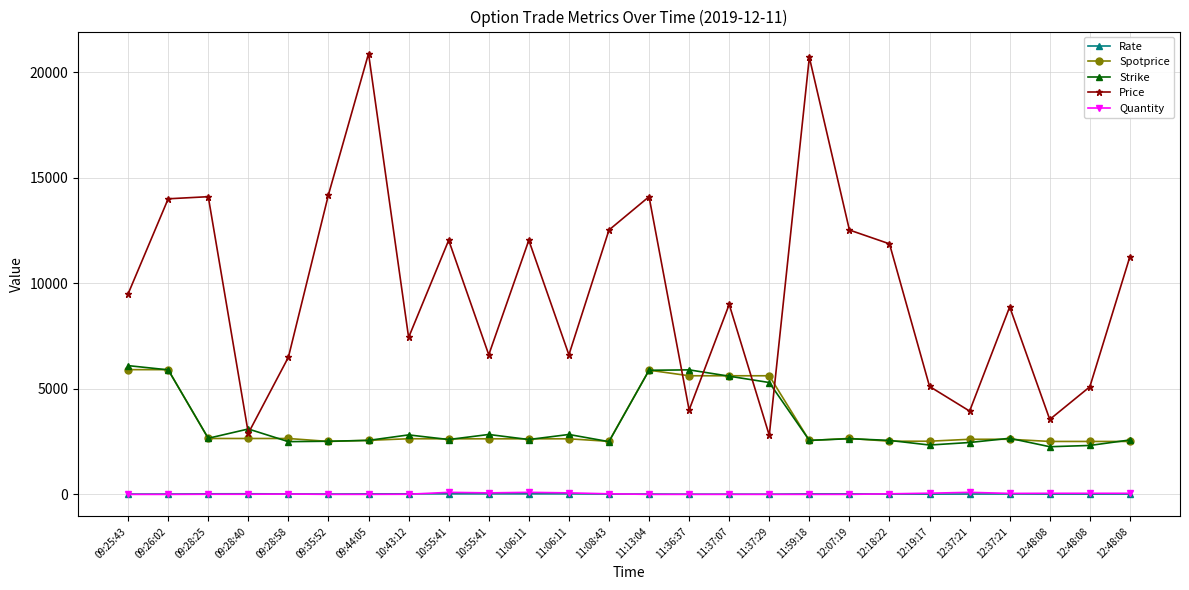

Which series has the largest range (max minus min)?

Price